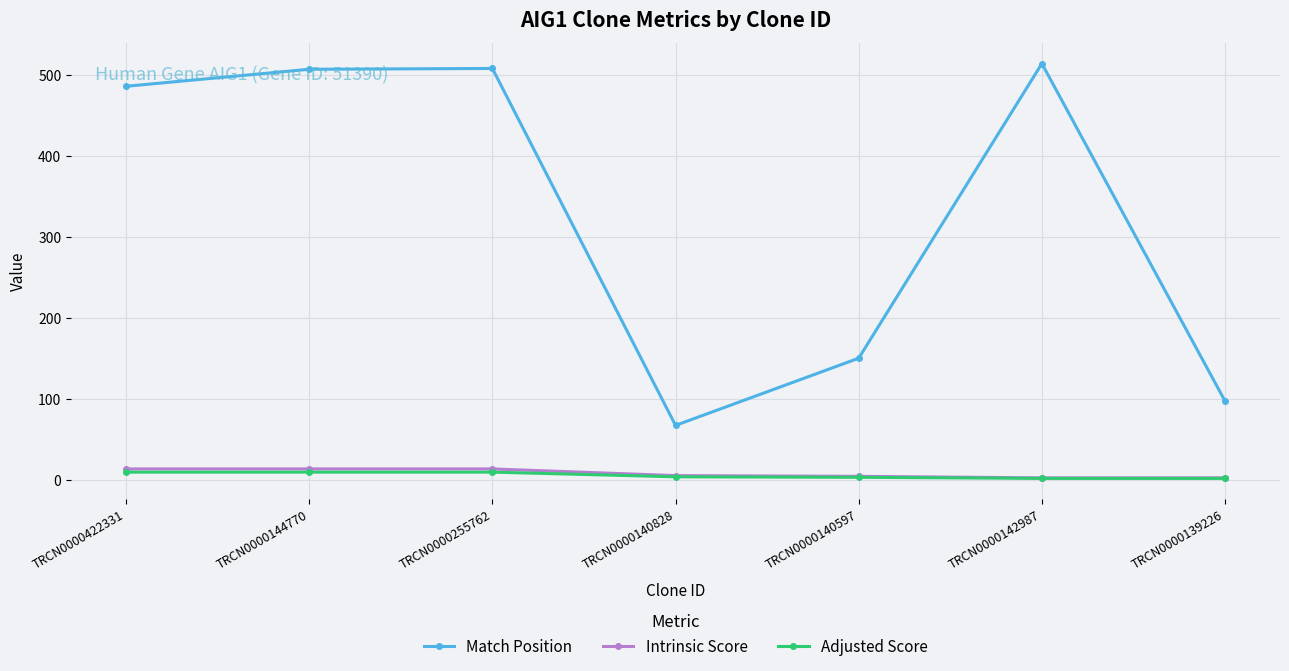

Which series has the widest spread of values?

Match Position